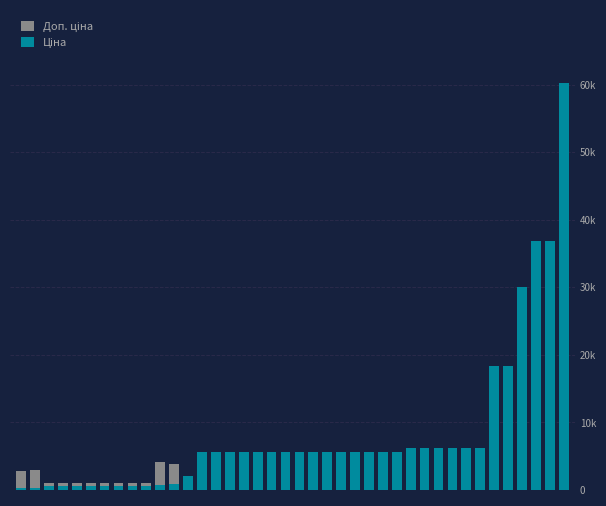

Is the value of Доп. ціна at 16 greater than the value of Ціна at 13?

No